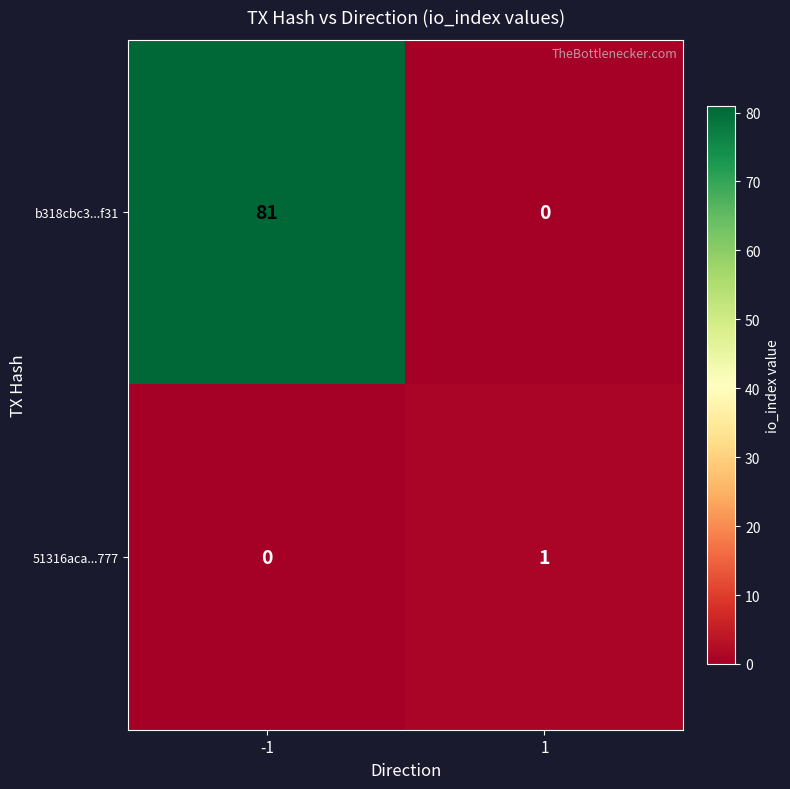

Reading left to right, what are all the values shown in this chart?

b318cbc3...f31: -1=81	1=0
51316aca...777: -1=0	1=1